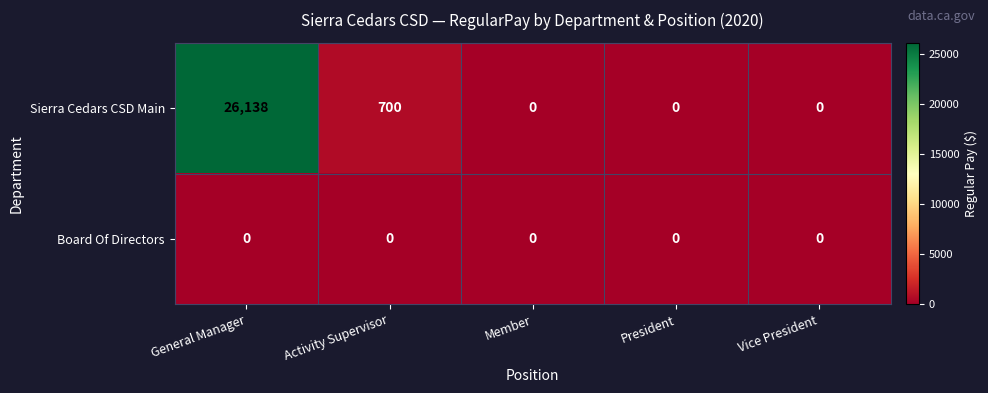

Which series has the largest total across all categories?

Sierra Cedars CSD Main